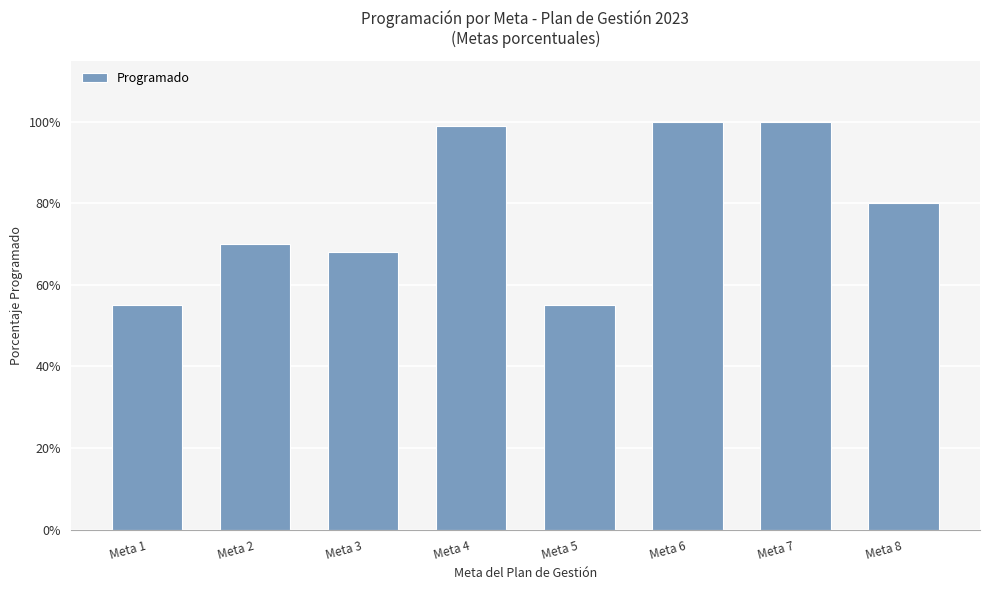

At which label is the value closest to 0?

Meta 1